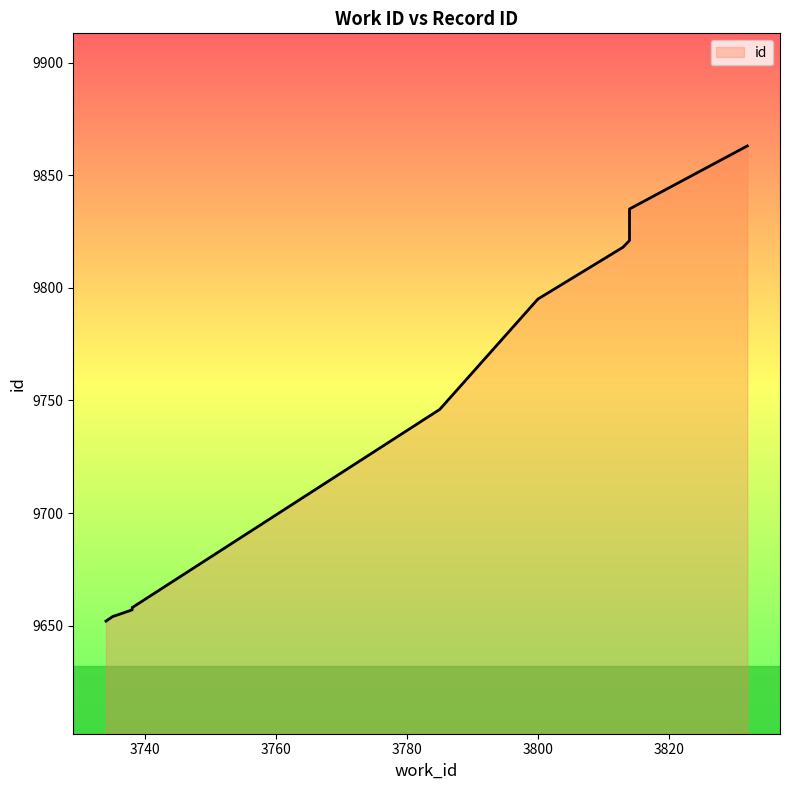

Reading left to right, transcribe all the data shown in this chart.

9652	9654	9657	9658	9746	9795	9818	9821	9835	9863